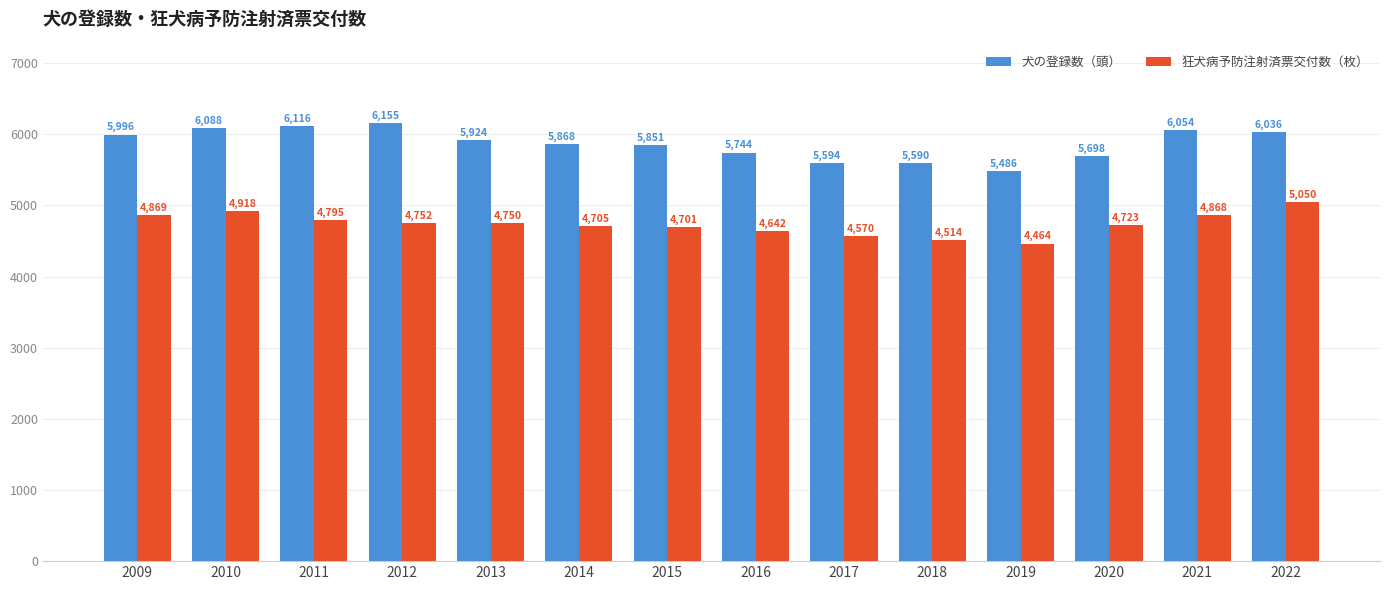

What are all the series names shown in the legend?

犬の登録数（頭）, 狂犬病予防注射済票交付数（枚）